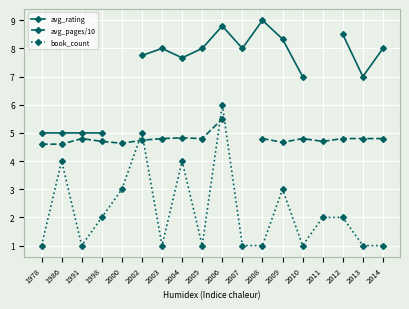

Rank the series at 2010 from highest to lowest value.

avg_rating, avg_pages/10, book_count